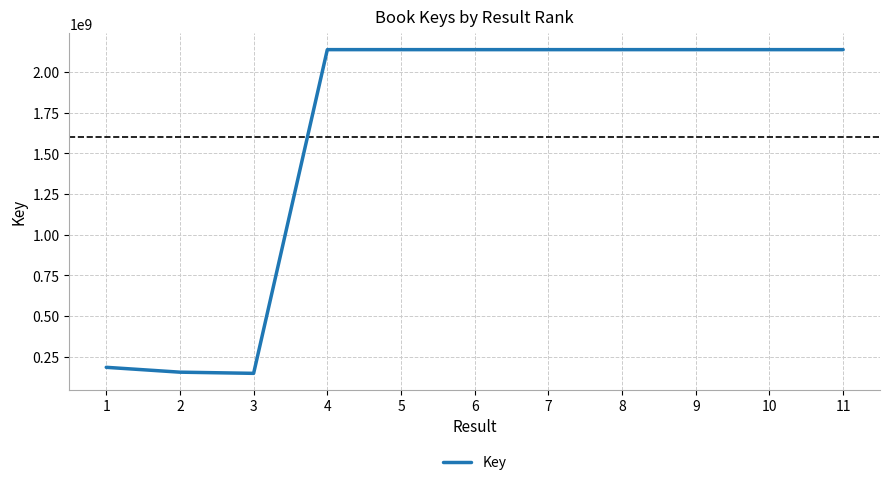

Where is the data nearest to the value 1143064484?

1